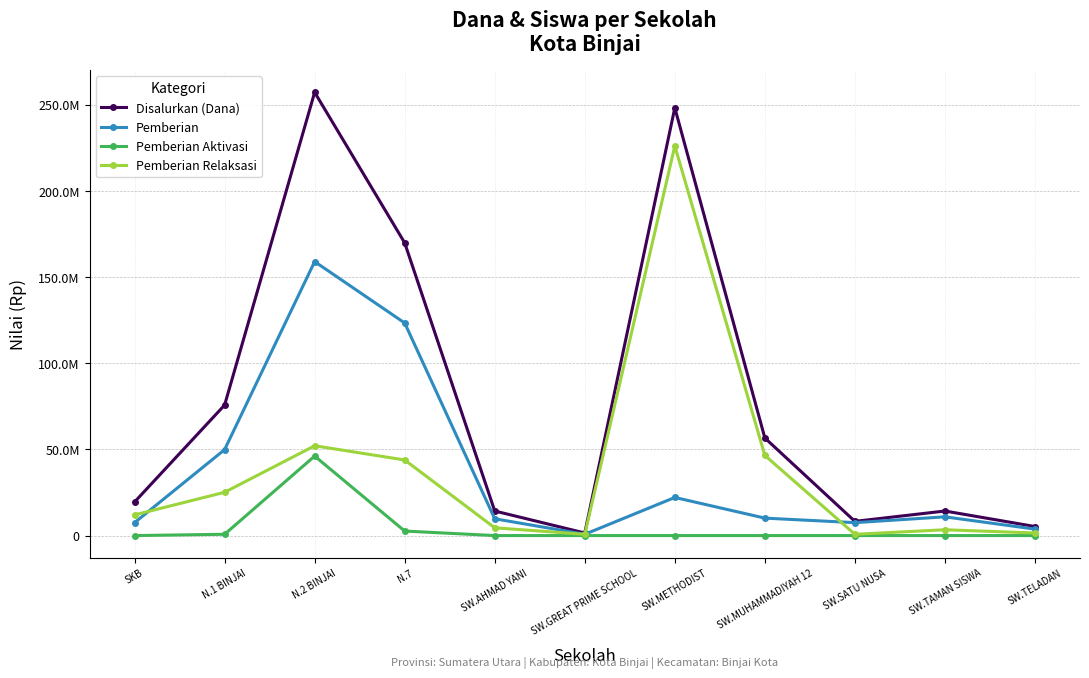

Rank the categories by Pemberian Aktivasi value from highest to lowest.

N.2 BINJAI, N.7, N.1 BINJAI, SKB, SW.AHMAD YANI, SW.GREAT PRIME SCHOOL, SW.METHODIST, SW.MUHAMMADIYAH 12, SW.SATU NUSA, SW.TAMAN SISWA, SW.TELADAN